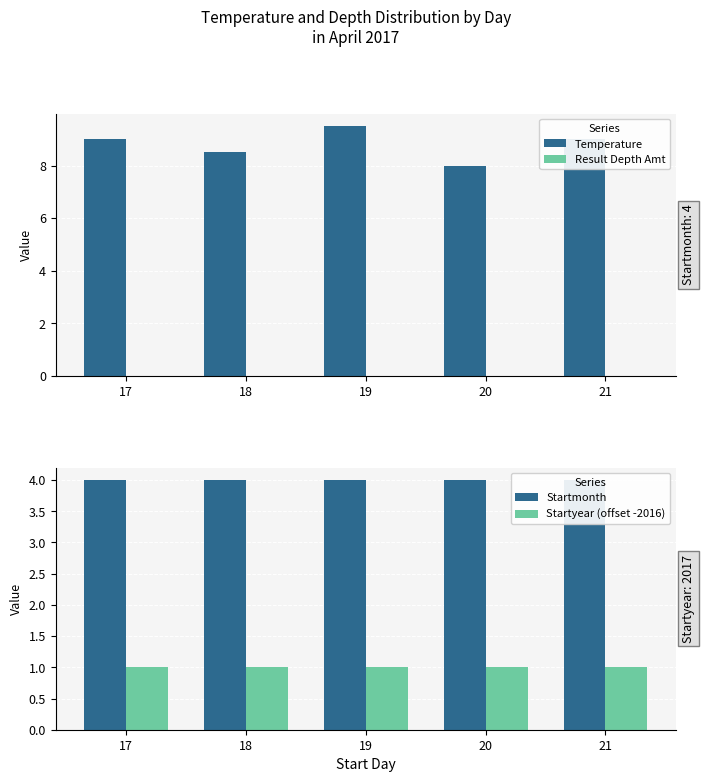

List the labels in order of Temperature value, largest first.

19, 17, 21, 18, 20